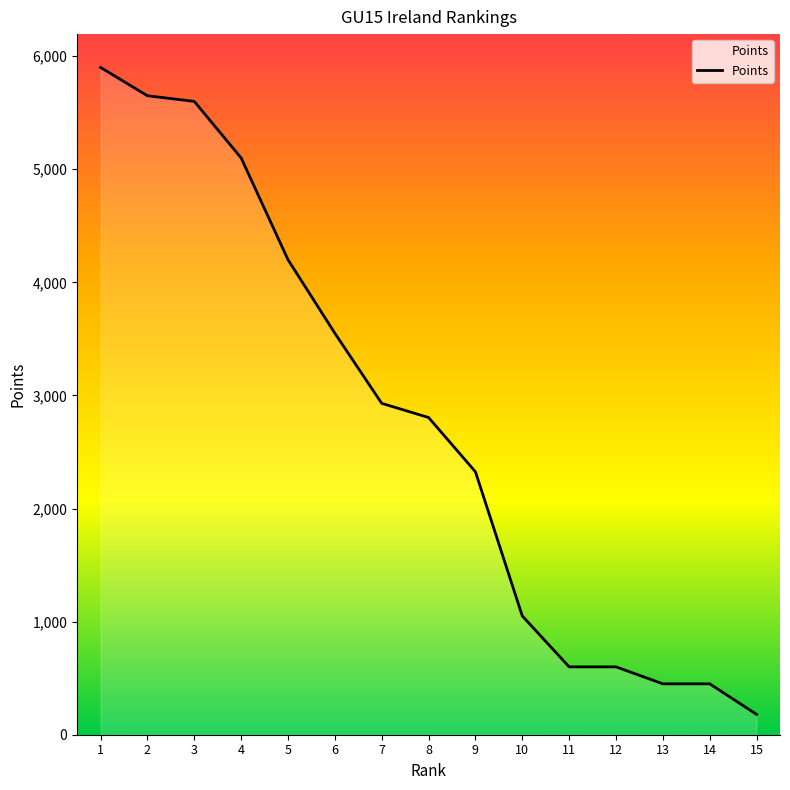

What is the difference between the maximum and minimum values?

5720